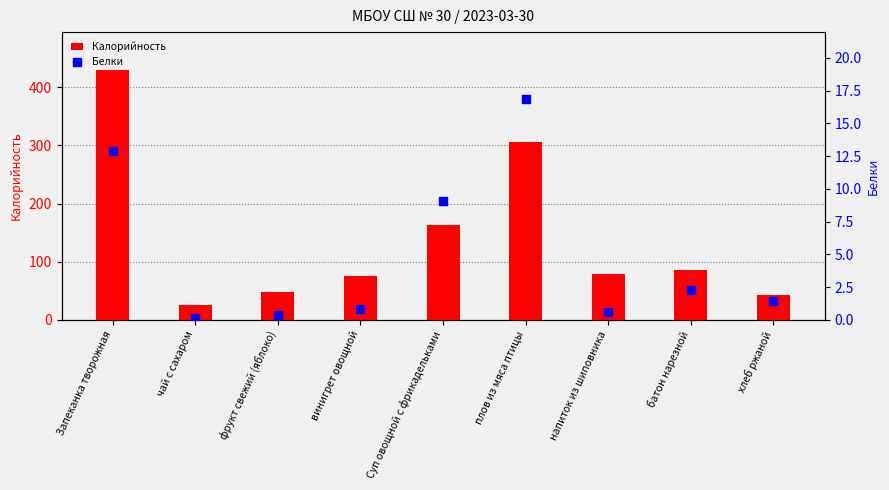

At which category is the sum across all series the highest?

Запеканка творожная